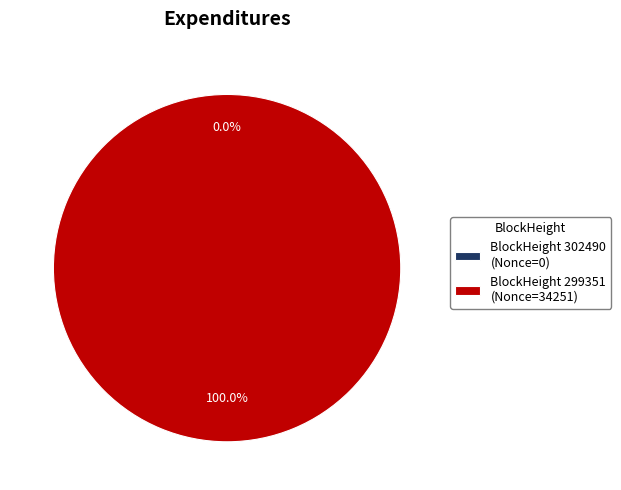

Is 299351 the majority of the pie?

Yes